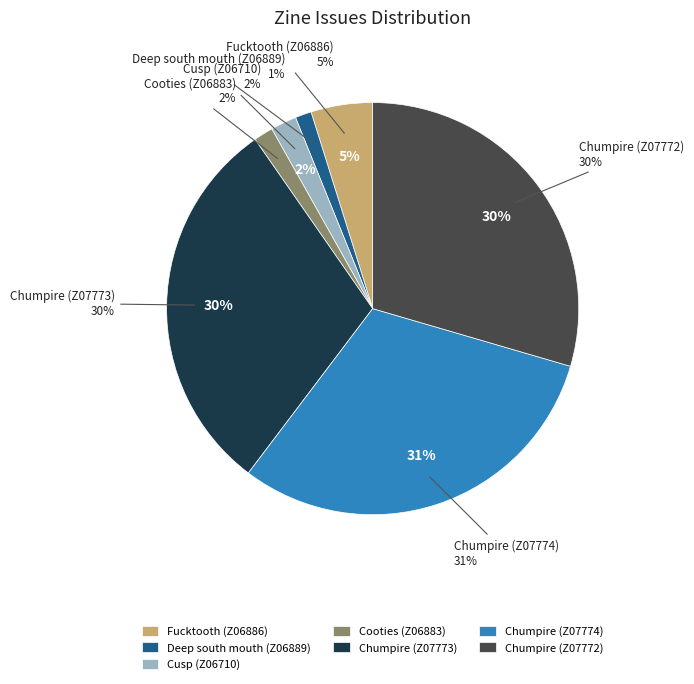

Is Chumpire (Z07773) the majority of the pie?

No